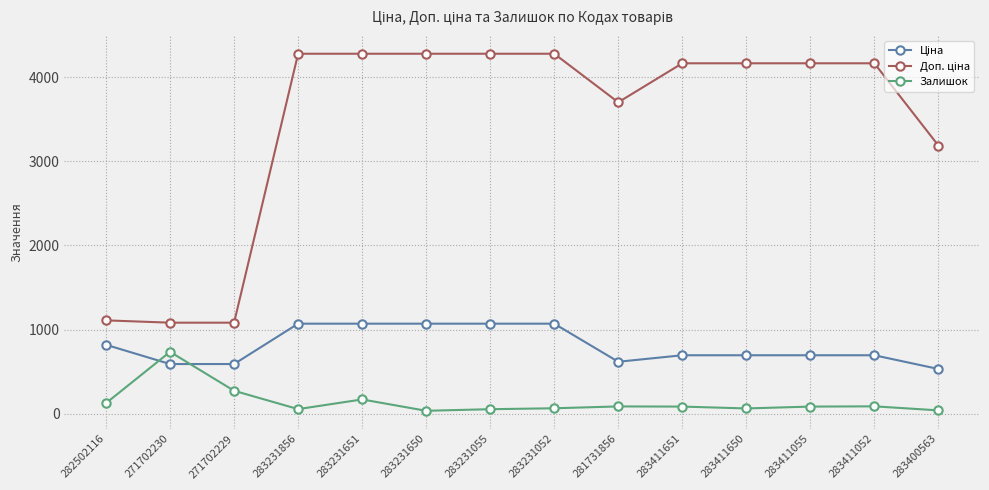

What is the total value across all series at 283231651?

5517.9